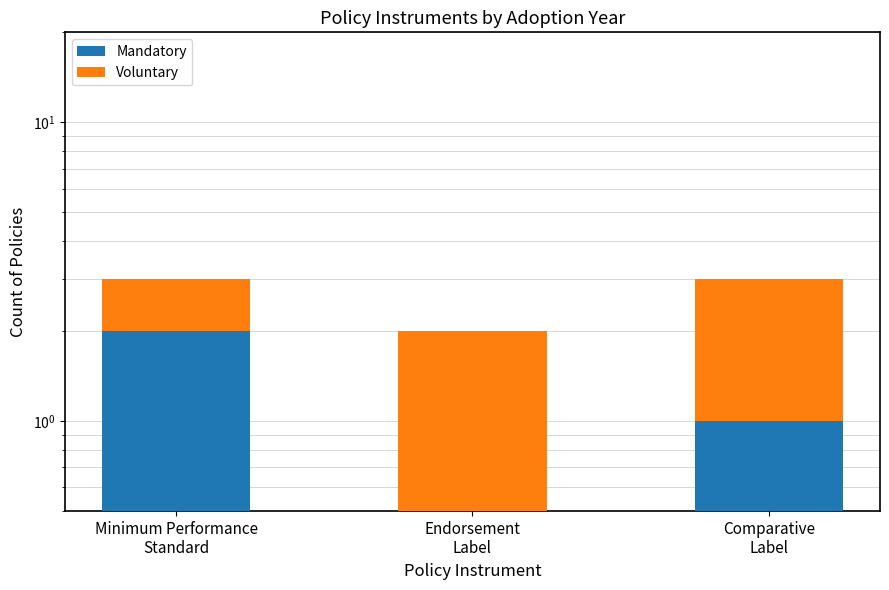

Reading left to right, what are all the values shown in this chart?

Mandatory: Minimum Performance
Standard=2	Endorsement
Label=0	Comparative
Label=1
Voluntary: Minimum Performance
Standard=1	Endorsement
Label=2	Comparative
Label=2